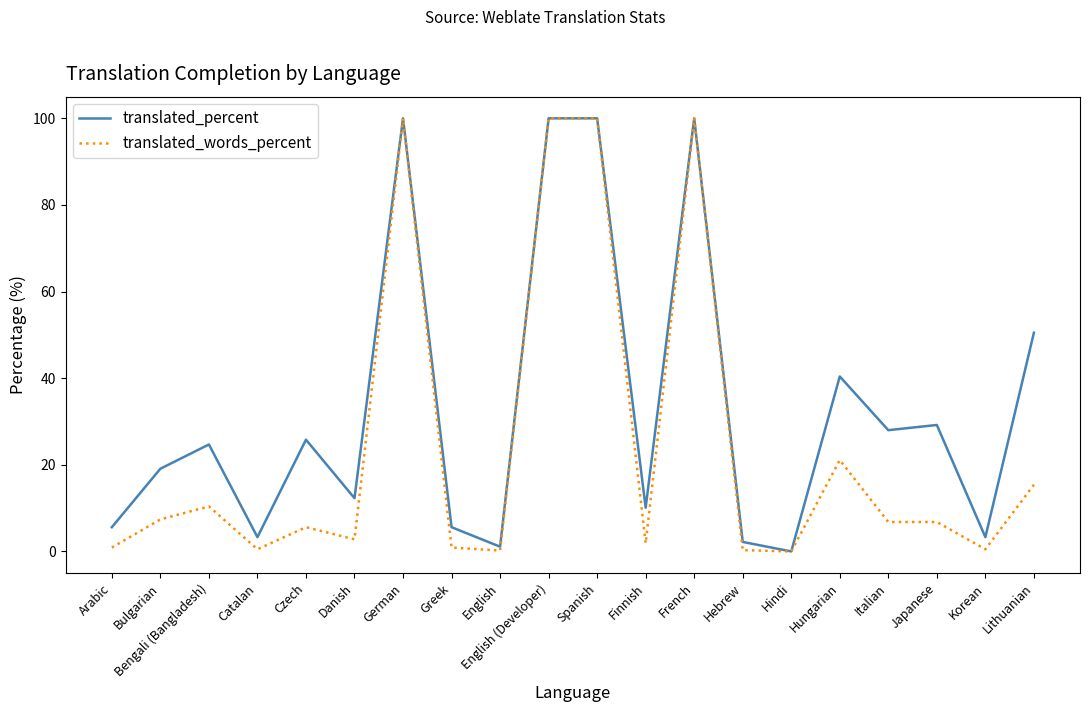

Rank the series at Hungarian from lowest to highest value.

translated_words_percent, translated_percent